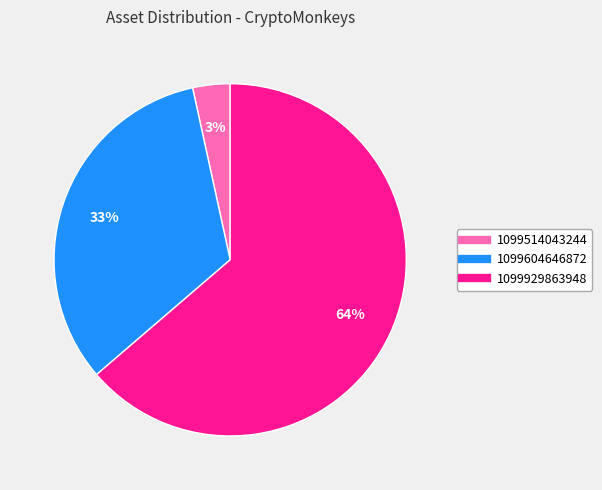

Which slice is the largest?

1099929863948